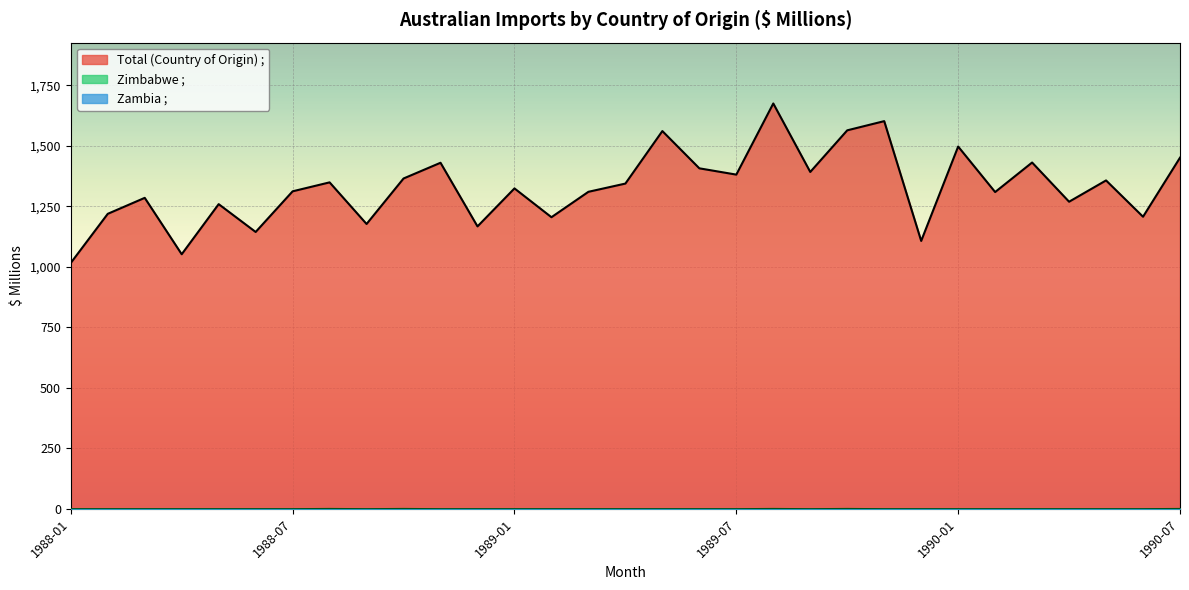

What is the difference between the second highest and second lowest values in the Total (Country of Origin) ; series?

550